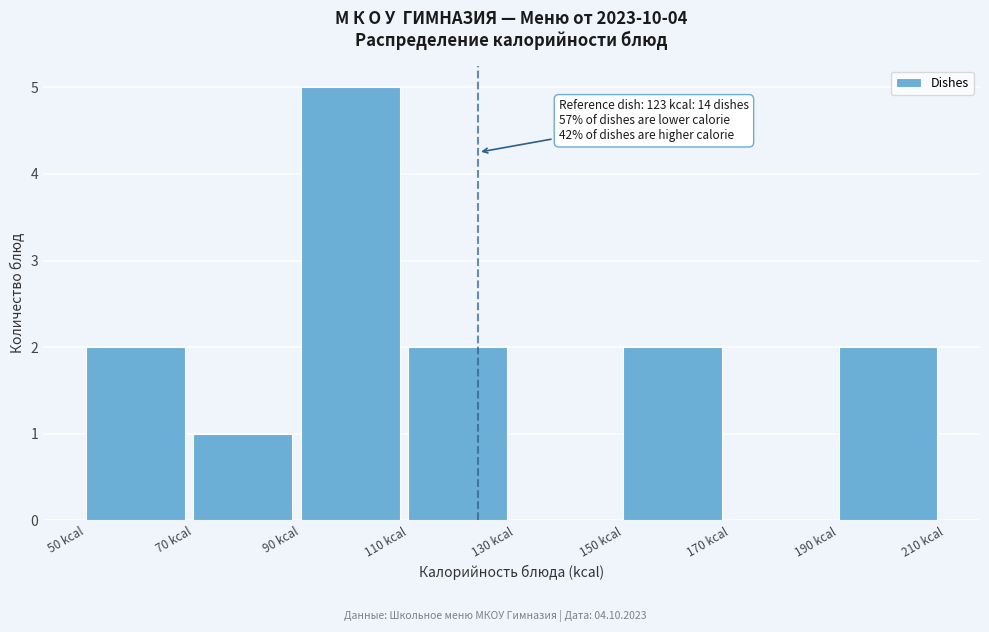

Which range on the x-axis has the tallest bar?

90 to 110